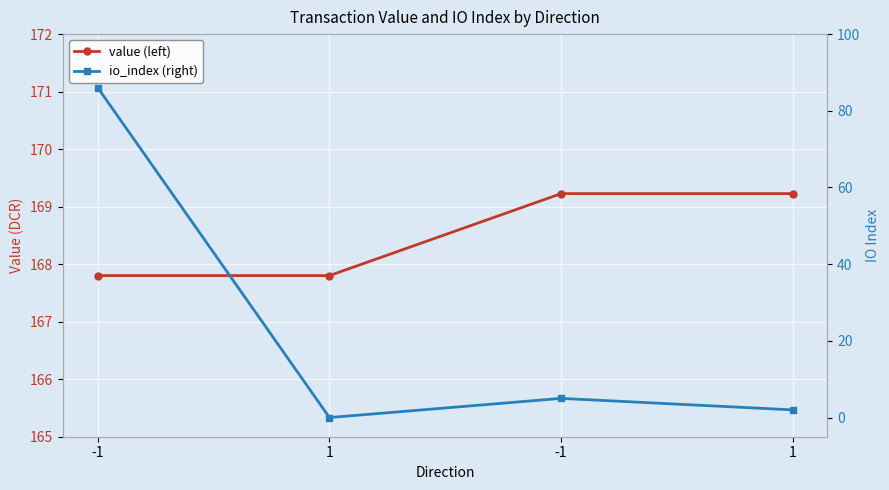

How many lines are shown in the chart?

2